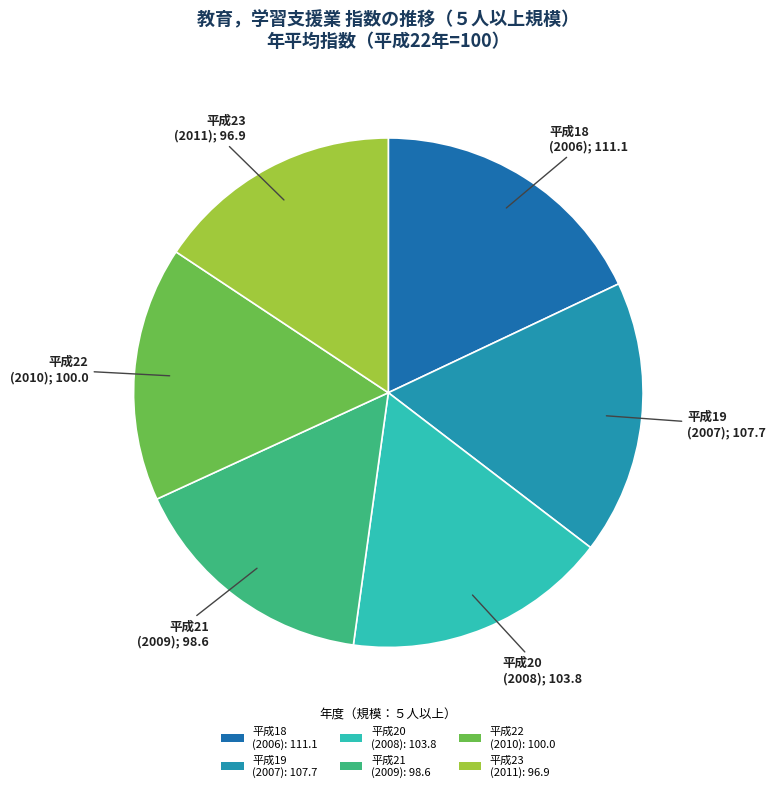

Count the number of slices in the pie.

6